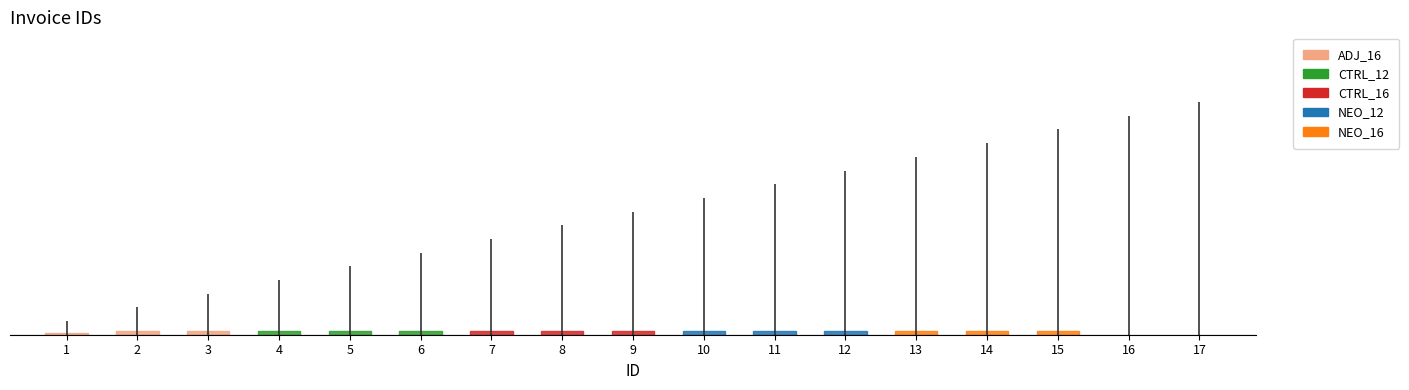

Where is the data nearest to the value 9?

9